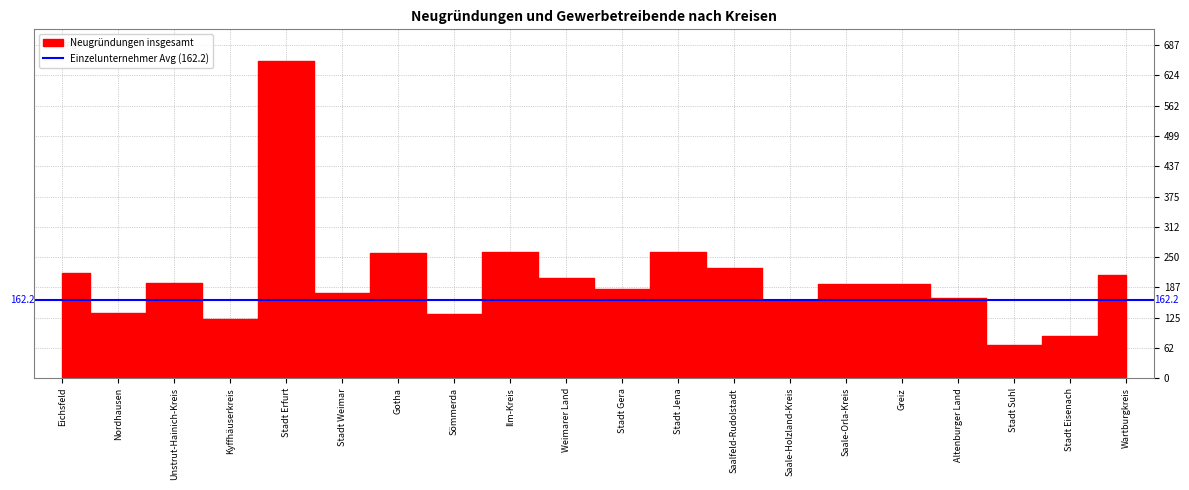

Does the chart display data point markers on the line(s)?

No